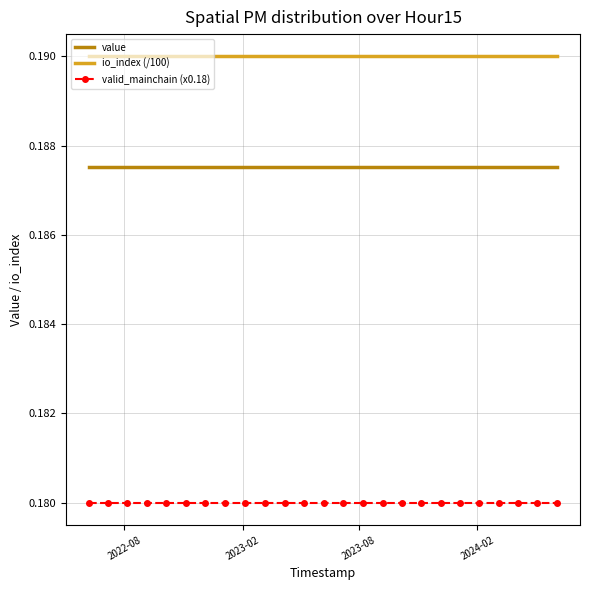

List the series in order of their peak value, lowest first.

valid_mainchain (x0.18), value, io_index (/100)